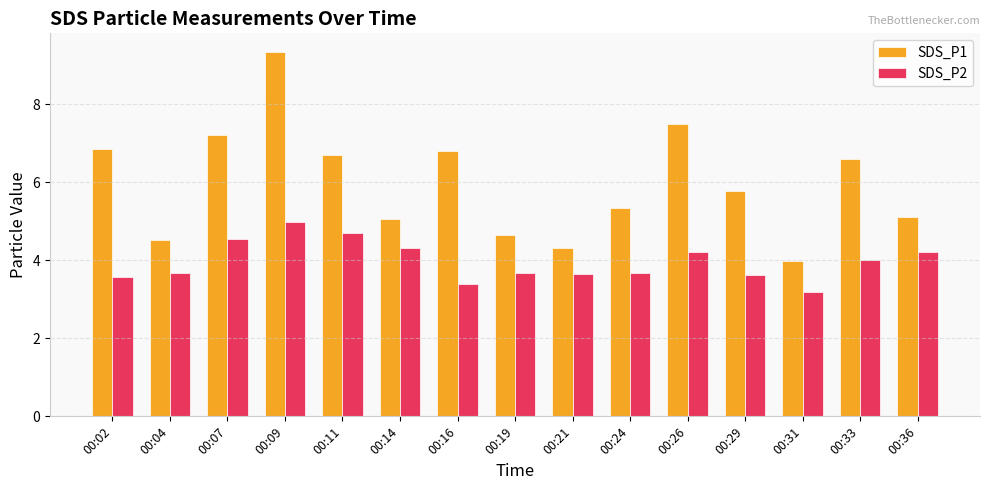

Is the value of SDS_P1 at 00:36 greater than the value of SDS_P2 at 00:29?

Yes